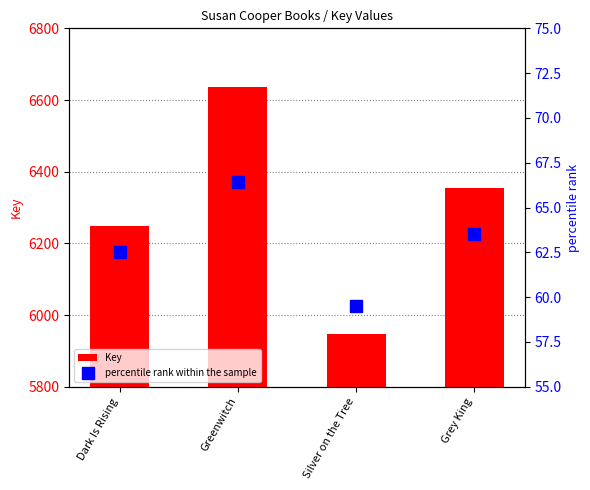

At which category is the sum across all series the highest?

Greenwitch